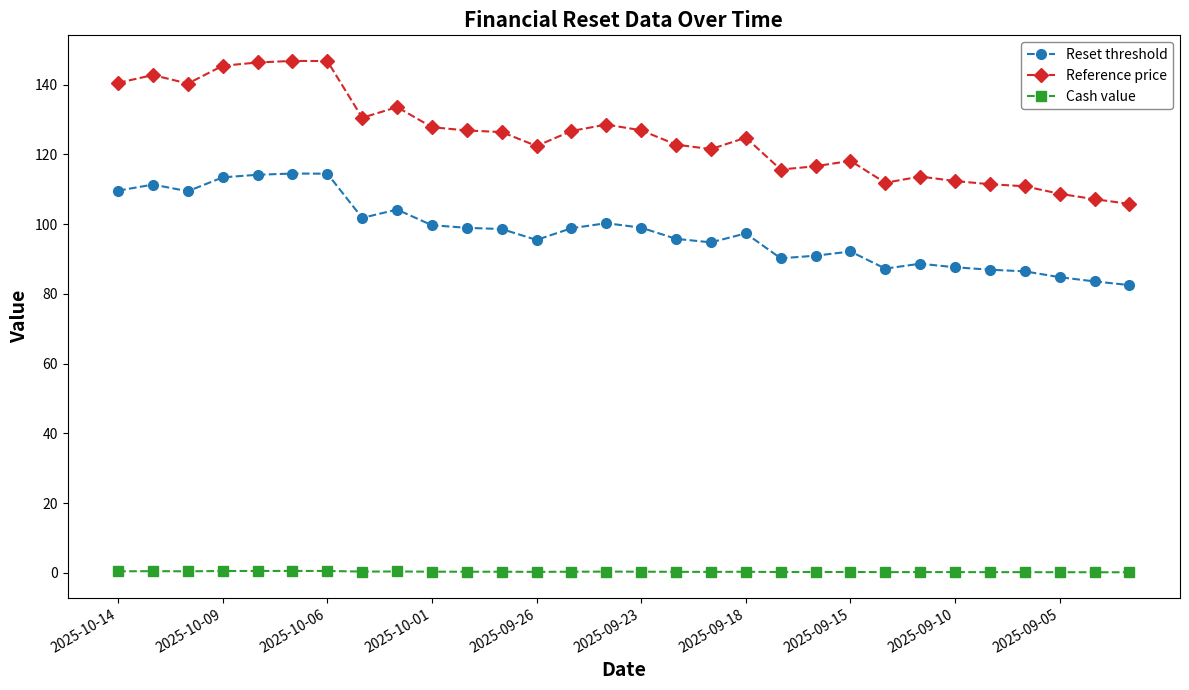

True or false: Reference price has more than 2 points higher than both neighbors.

True